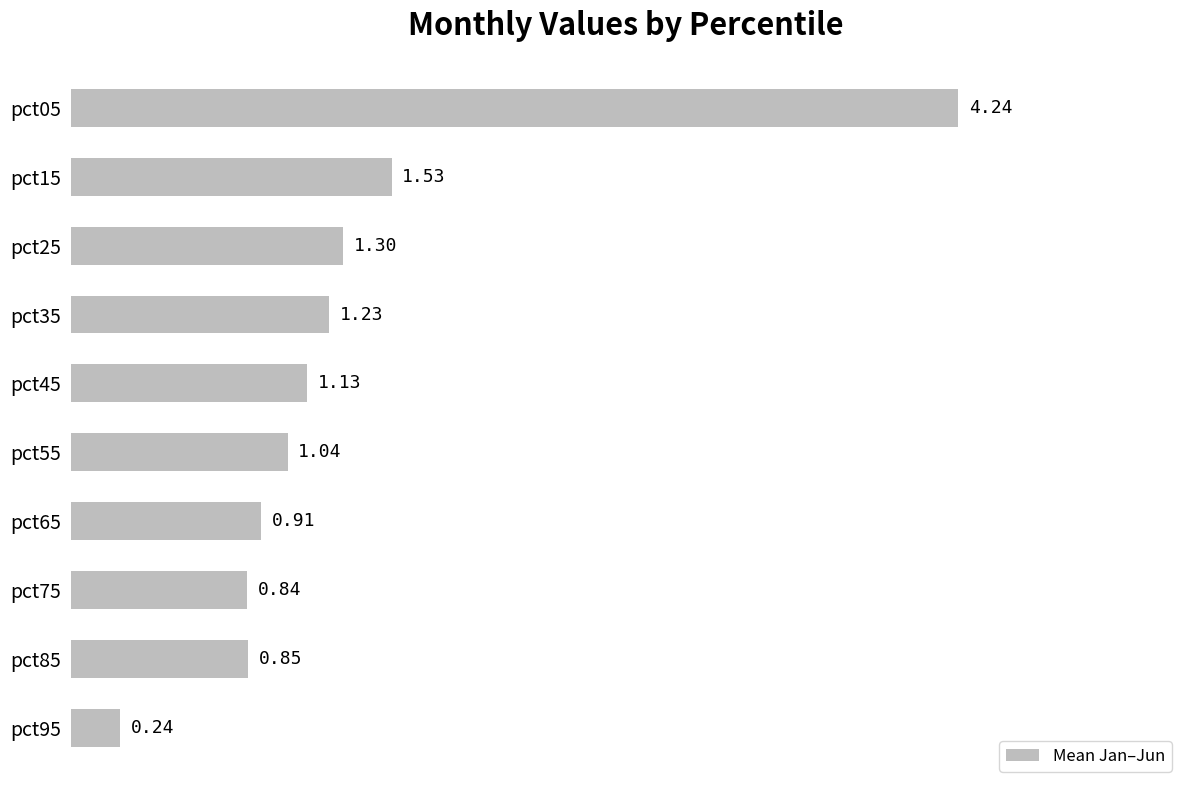

Are the bars grouped side by side (vs. stacked)?

No